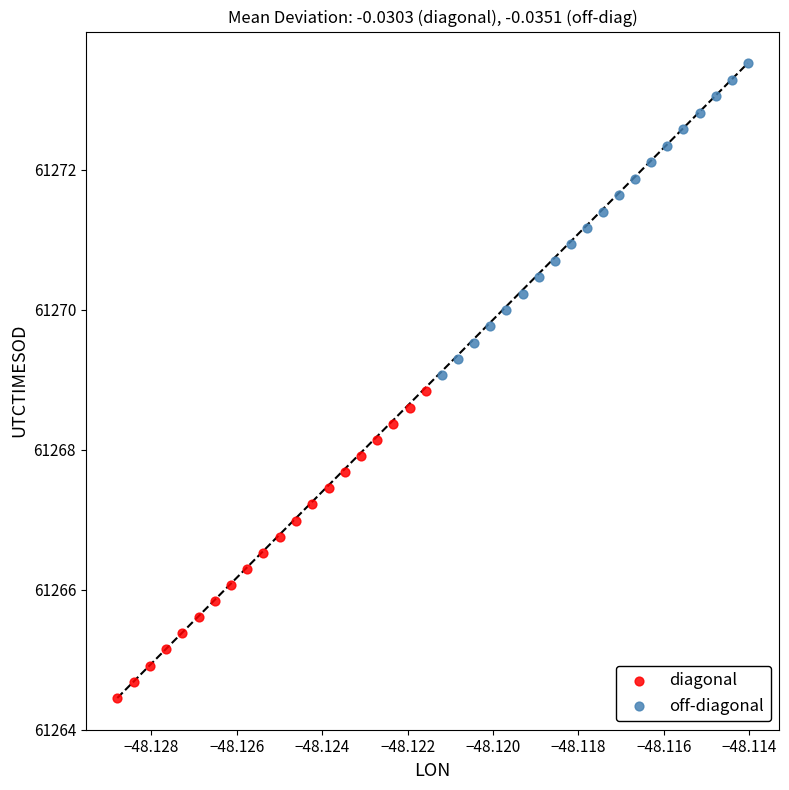

Which series contains the lowest Y value?

diagonal